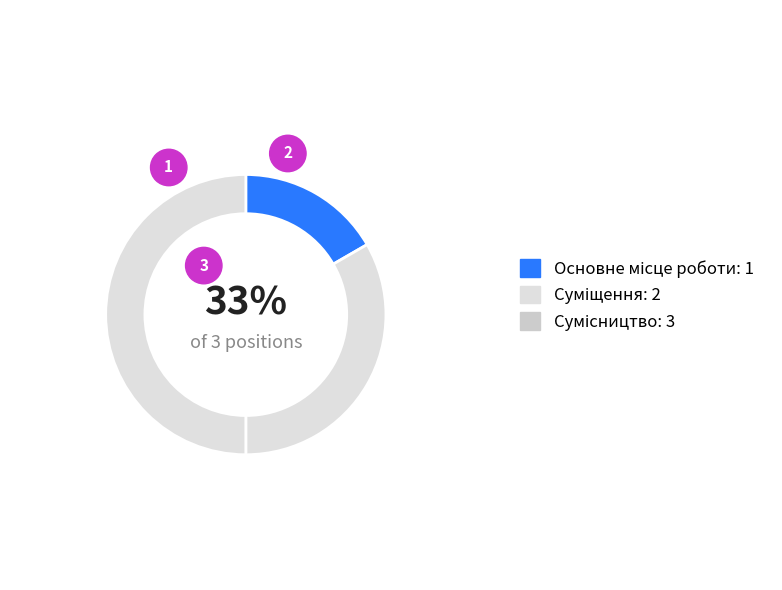

Which slice is the smallest?

Основне місце роботи